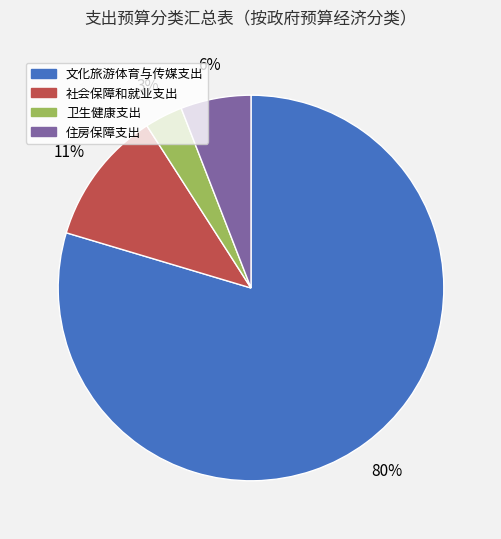

How many segments does this pie chart have?

4